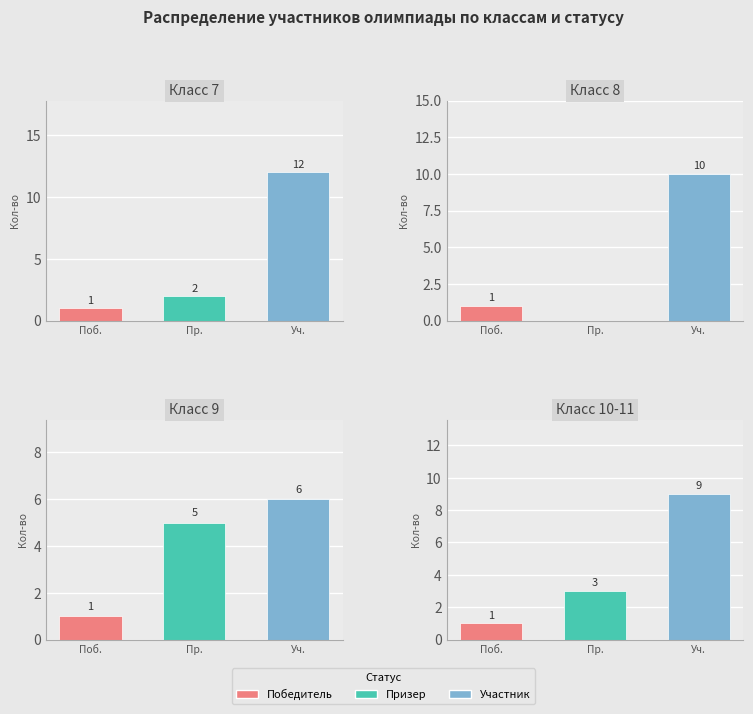

What are all the series names shown in the legend?

Победитель, Призер, Участник